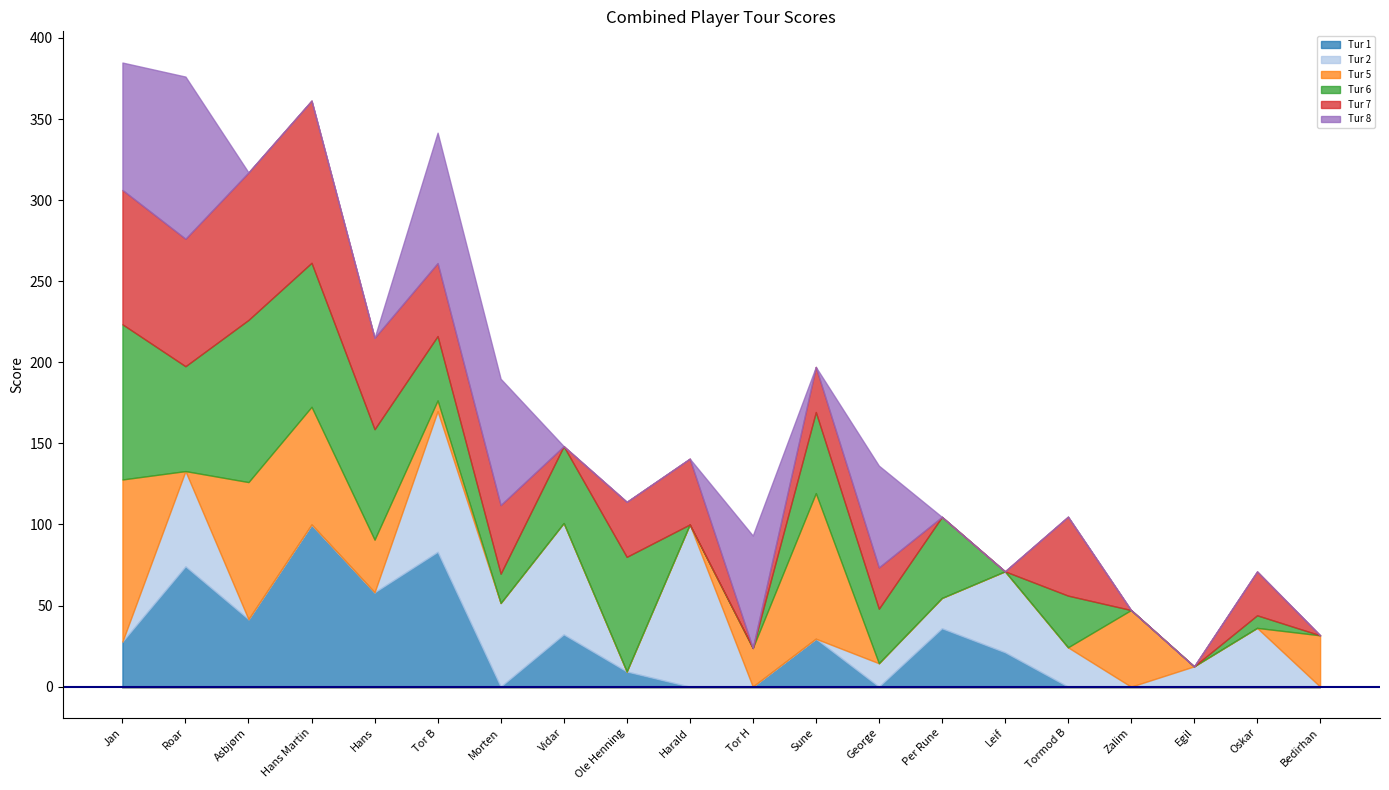

What position from the right is Jan?

20